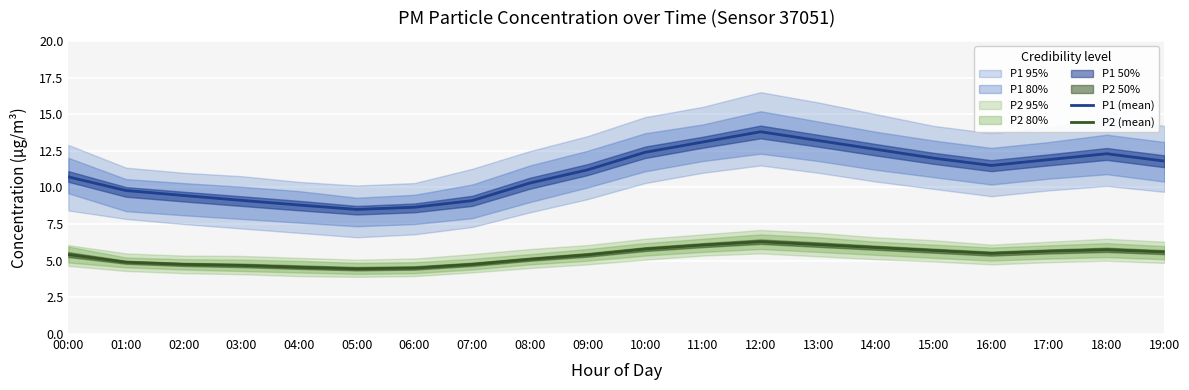

Which label corresponds to the smallest value in the chart?

05:00